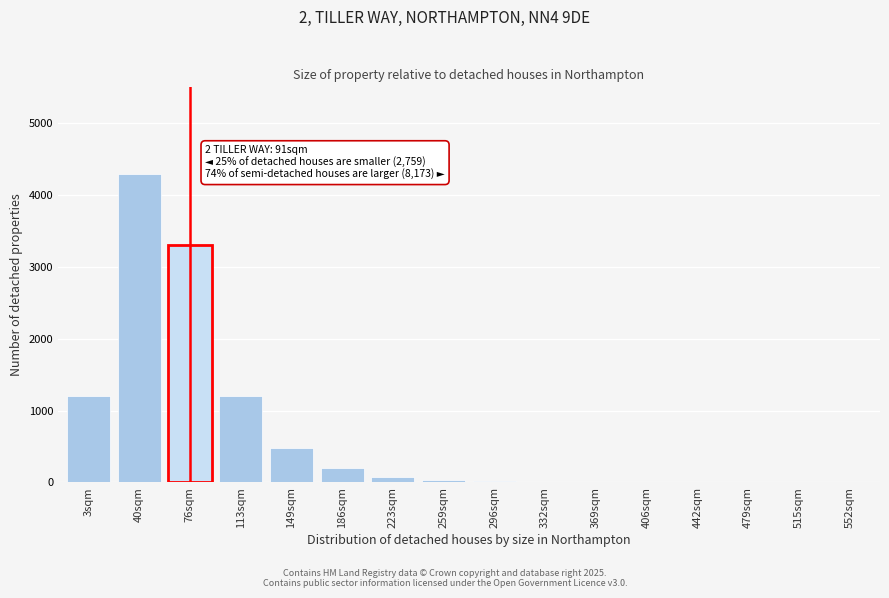

True or false: the data shows 200 at 186sqm.

True